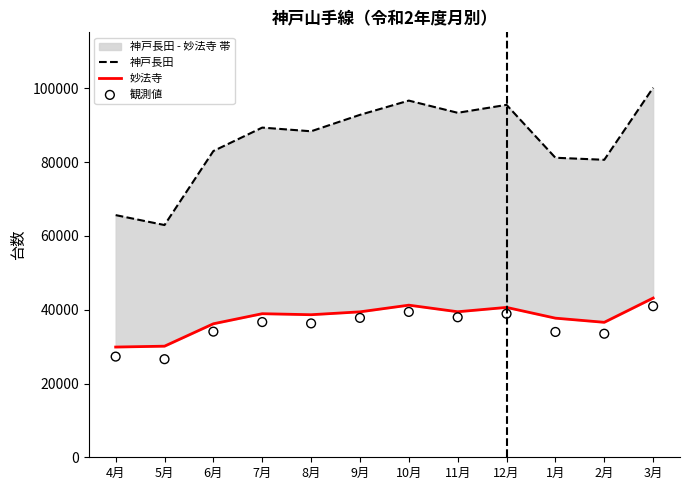

Which series contains the lowest Y value?

観測値